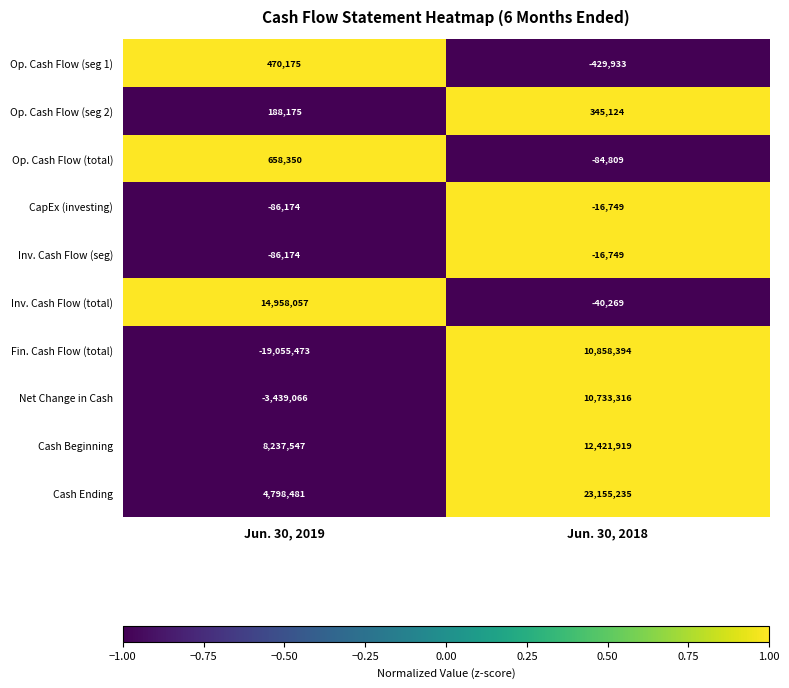

At which category does the chart reach its peak across all series?

Jun. 30, 2018